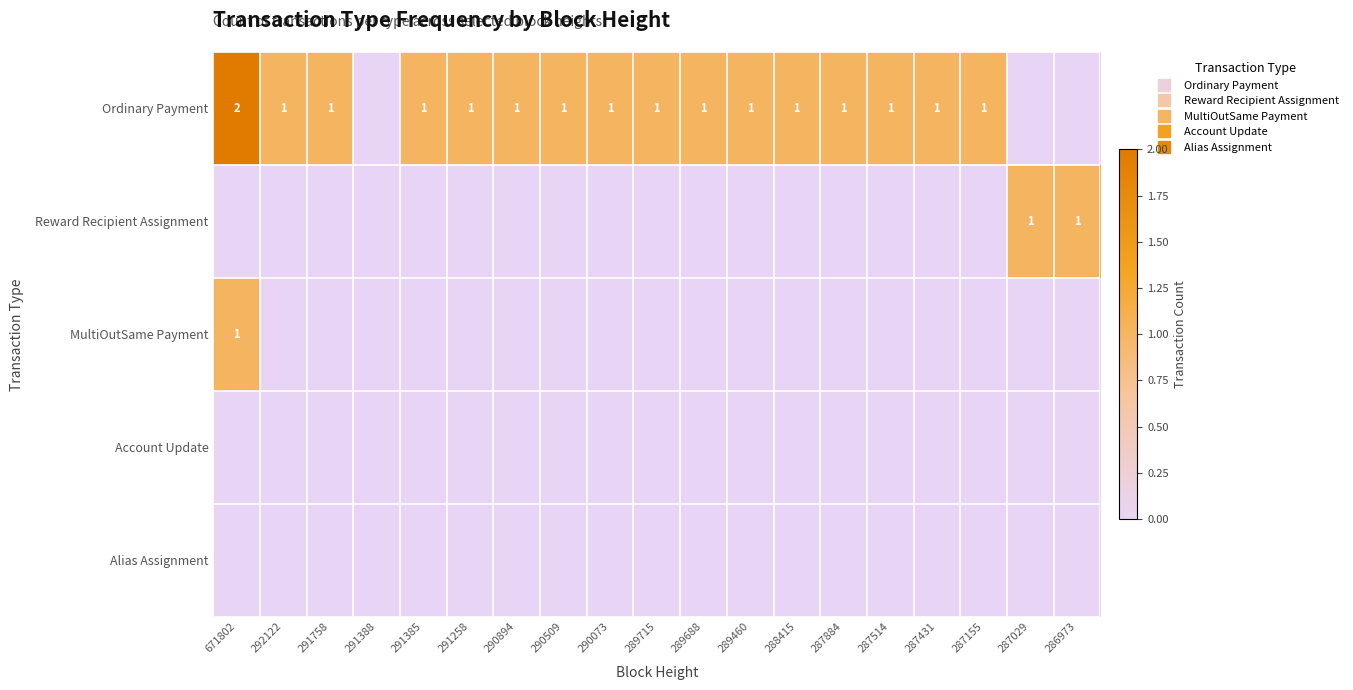

Where is Ordinary Payment nearest to the value 1?

292122